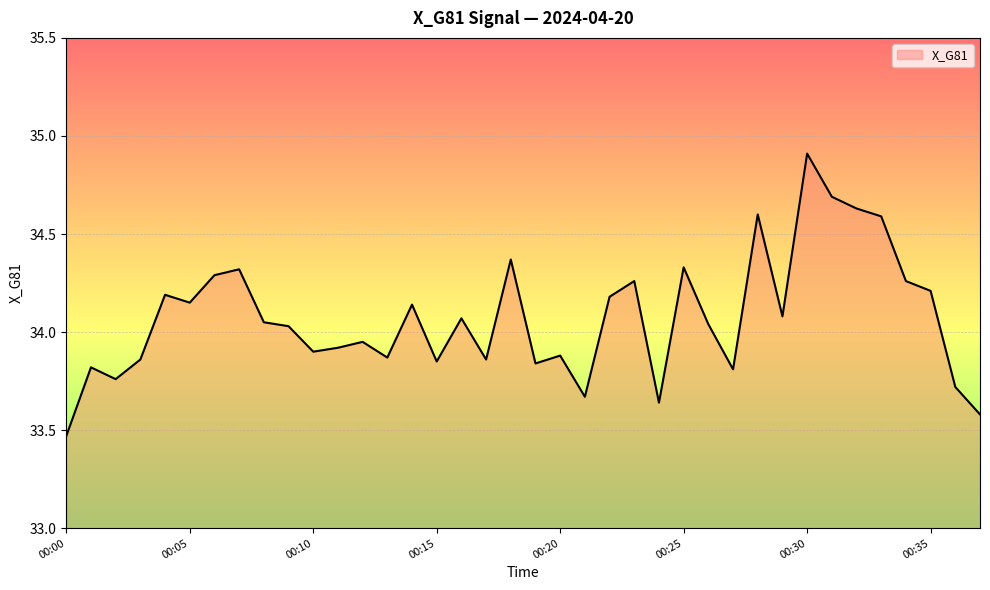

What is the maximum value shown in the chart?

34.9